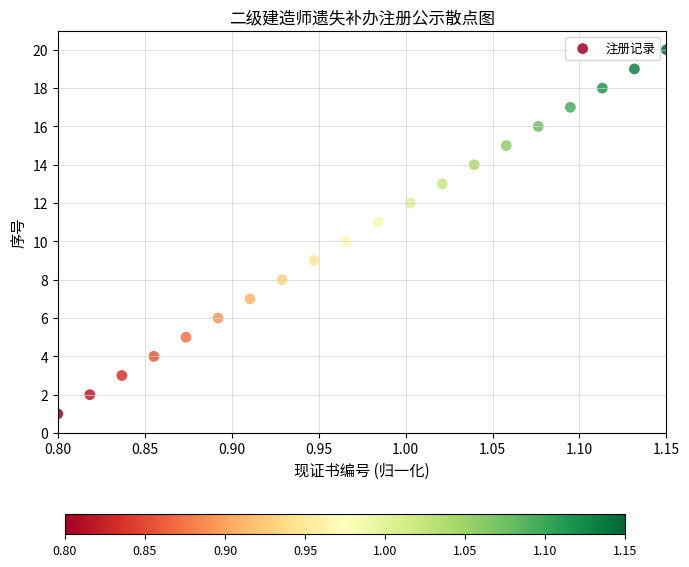

What is the range of Y values (max minus min)?

19